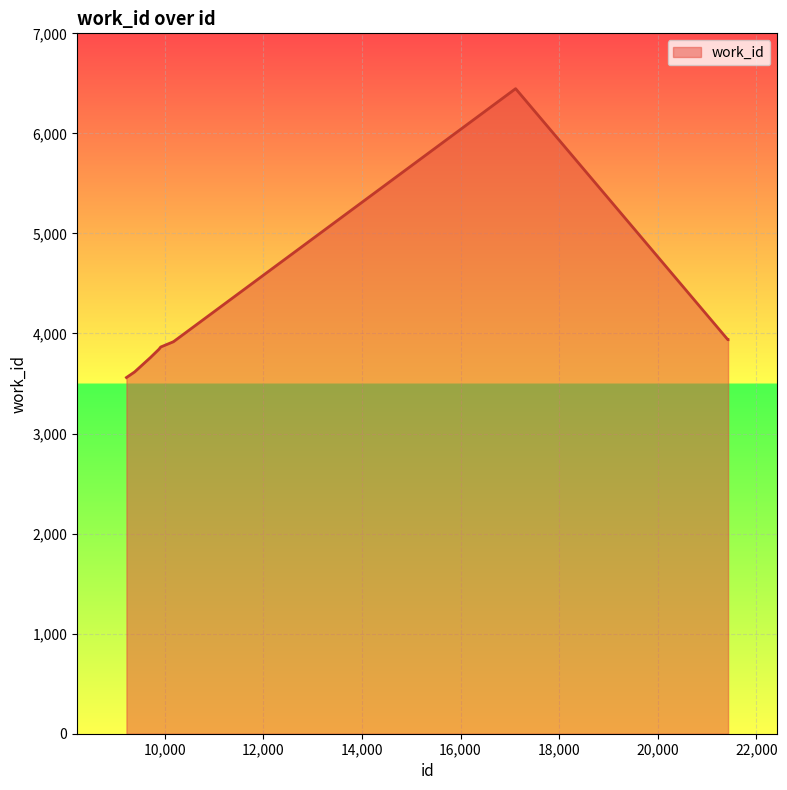

What is the minimum value shown in the chart?

3560